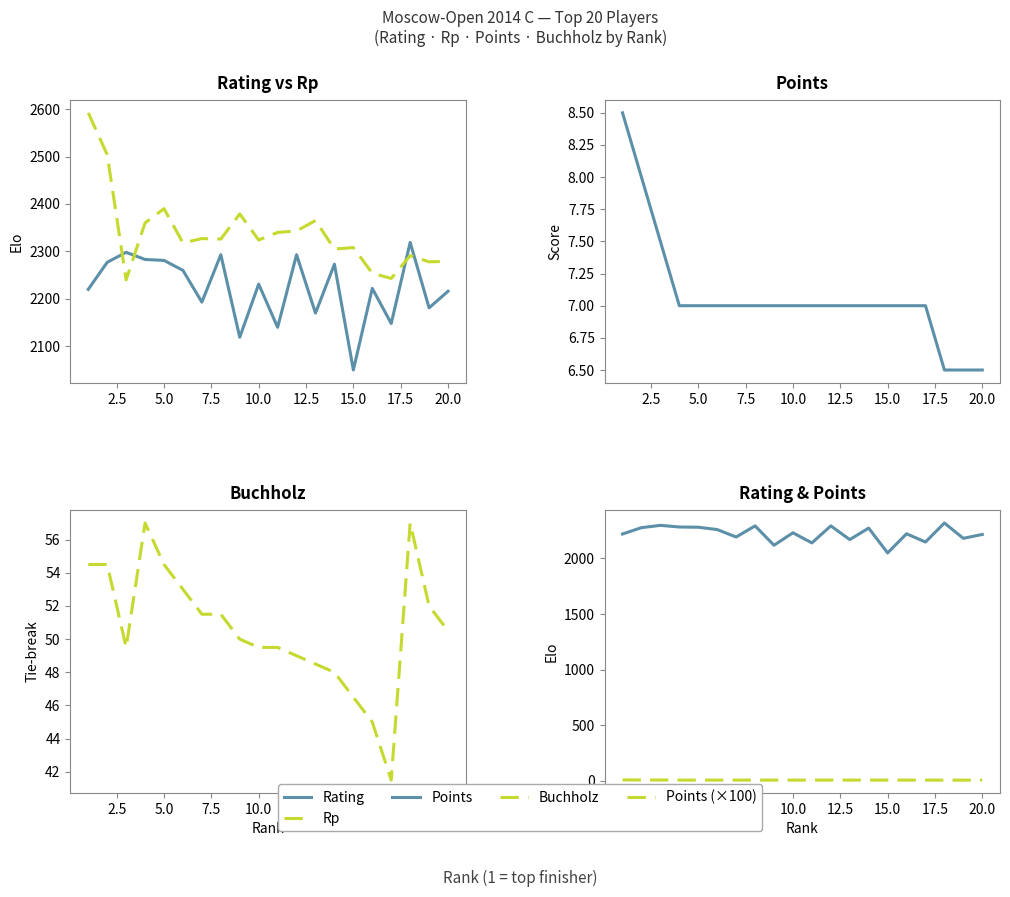

List the series in order of their peak value, highest first.

Rp, Rating, Buchholz, Points, Points (×100)